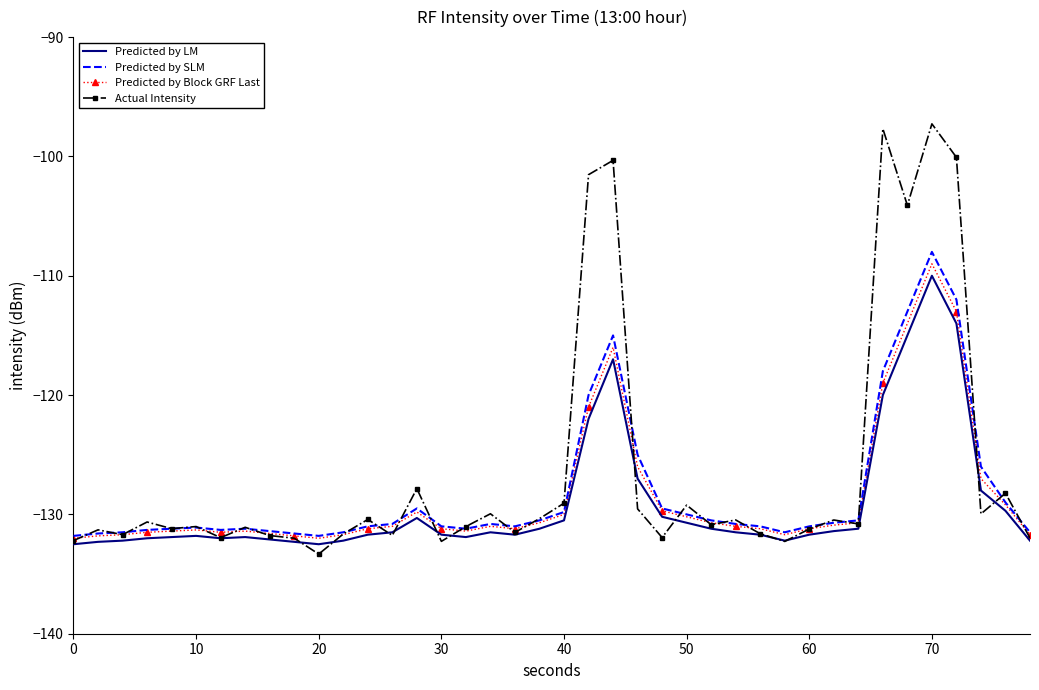

What is the greatest value displayed?

-97.3